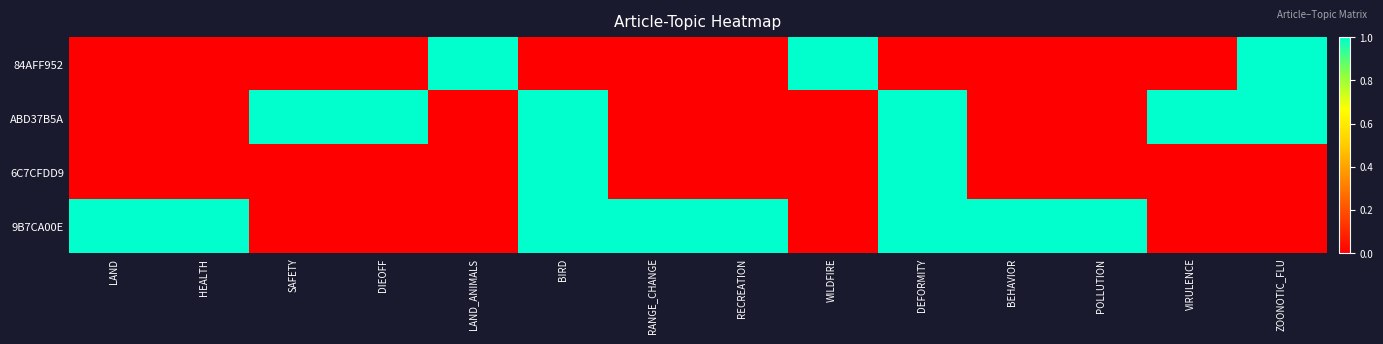

Between POLLUTION and RANGE_CHANGE, which is larger?

POLLUTION